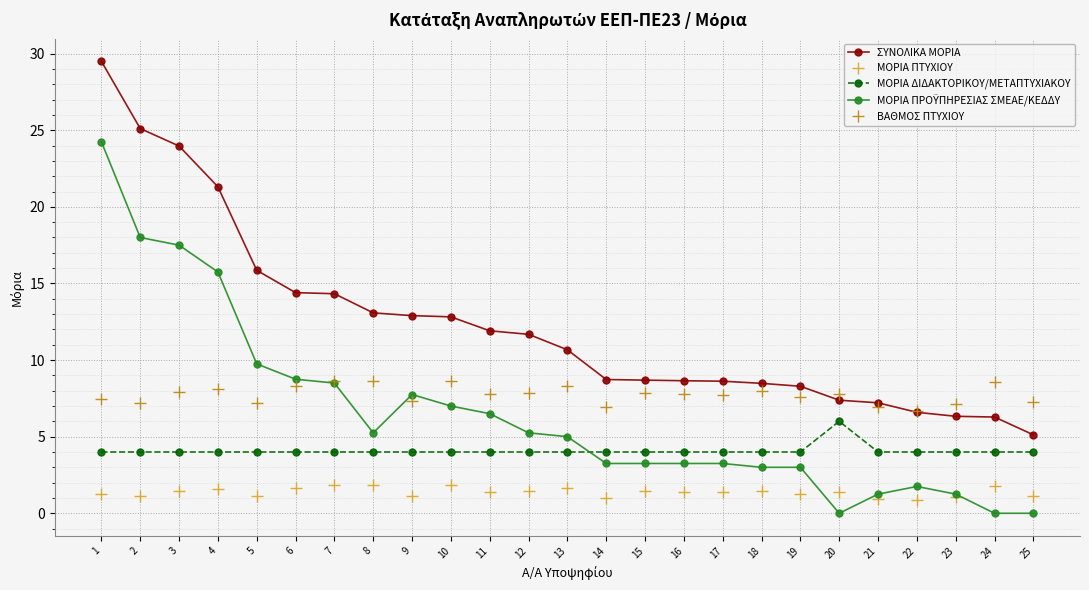

True or false: ΜΟΡΙΑ ΠΤΥΧΙΟΥ has more than 0 points higher than both neighbors.

True